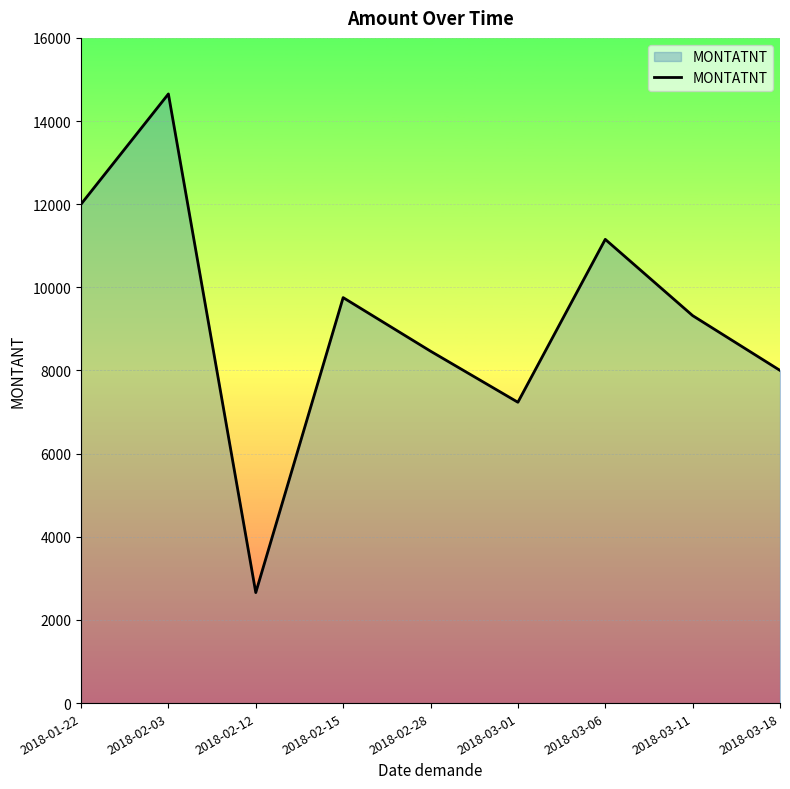

How many values are below 9320?

4